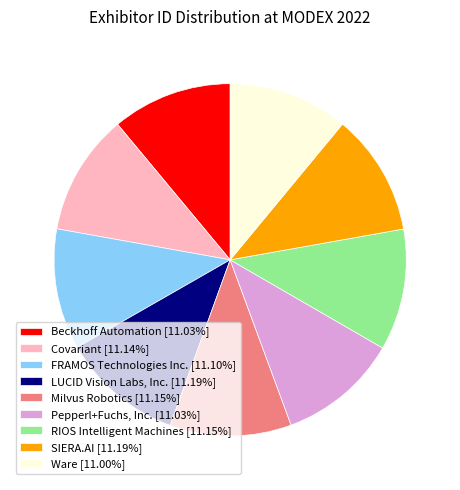

Do Beckhoff Automation [11.03%] and Ware [11.00%] together represent more than half of the pie?

No